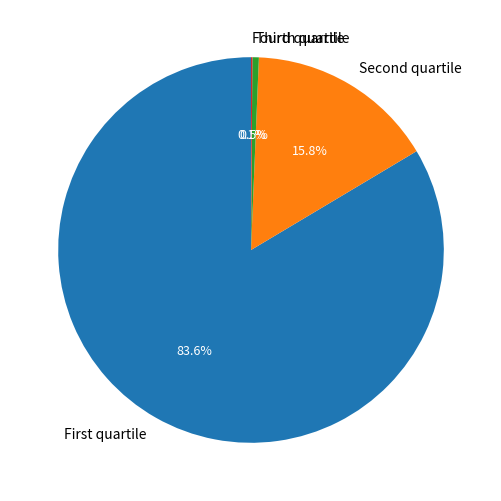

Which slice represents more than half of the pie?

First quartile